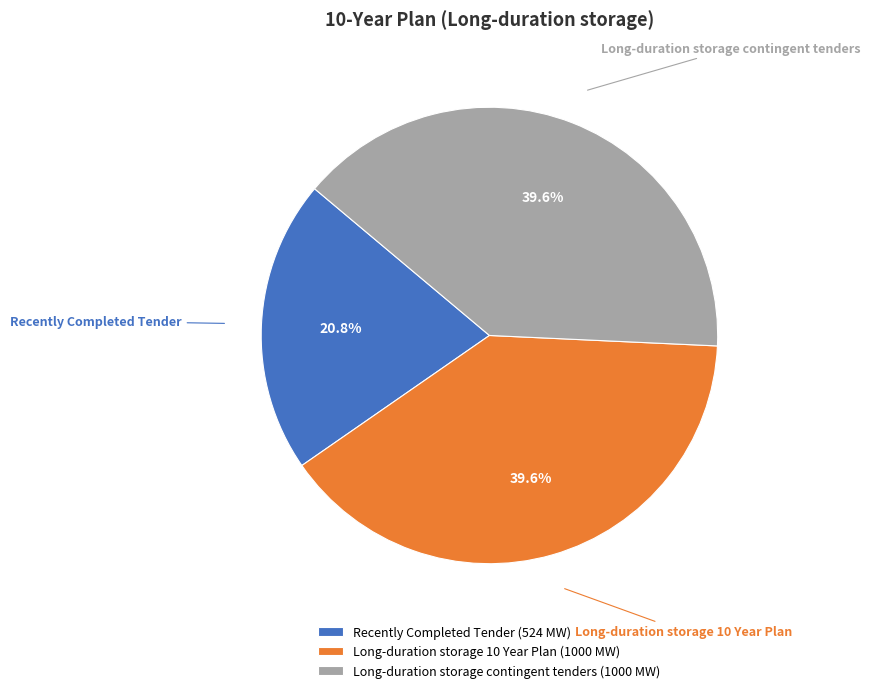

Between Recently Completed Tender and Long-duration storage 10 Year Plan, which is larger?

Long-duration storage 10 Year Plan